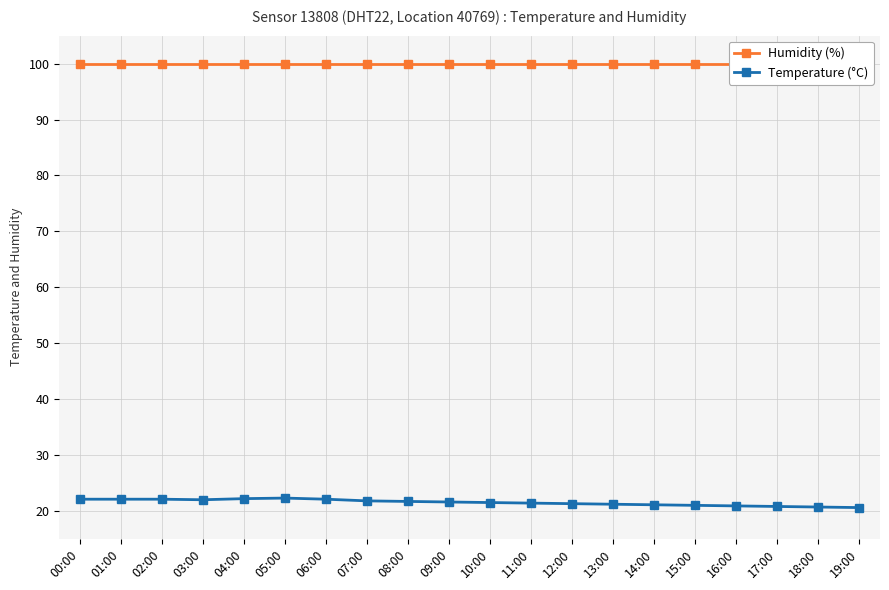

True or false: Temperature (°C) and Humidity (%) intersect in this chart.

False